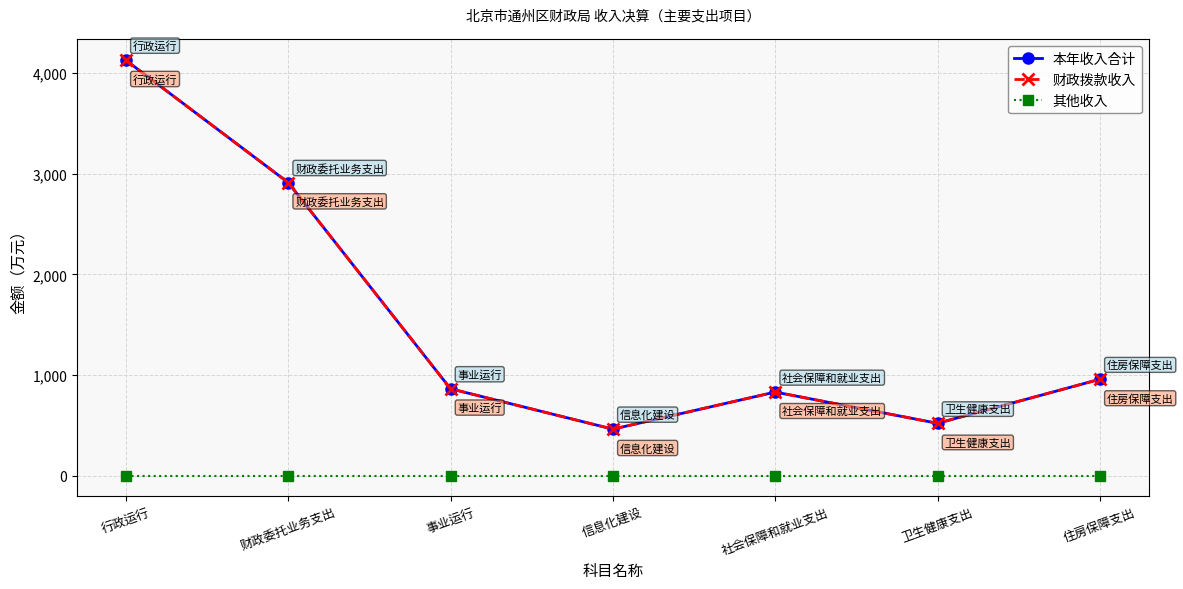

At which category does 财政拨款收入 reach its first local valley?

信息化建设